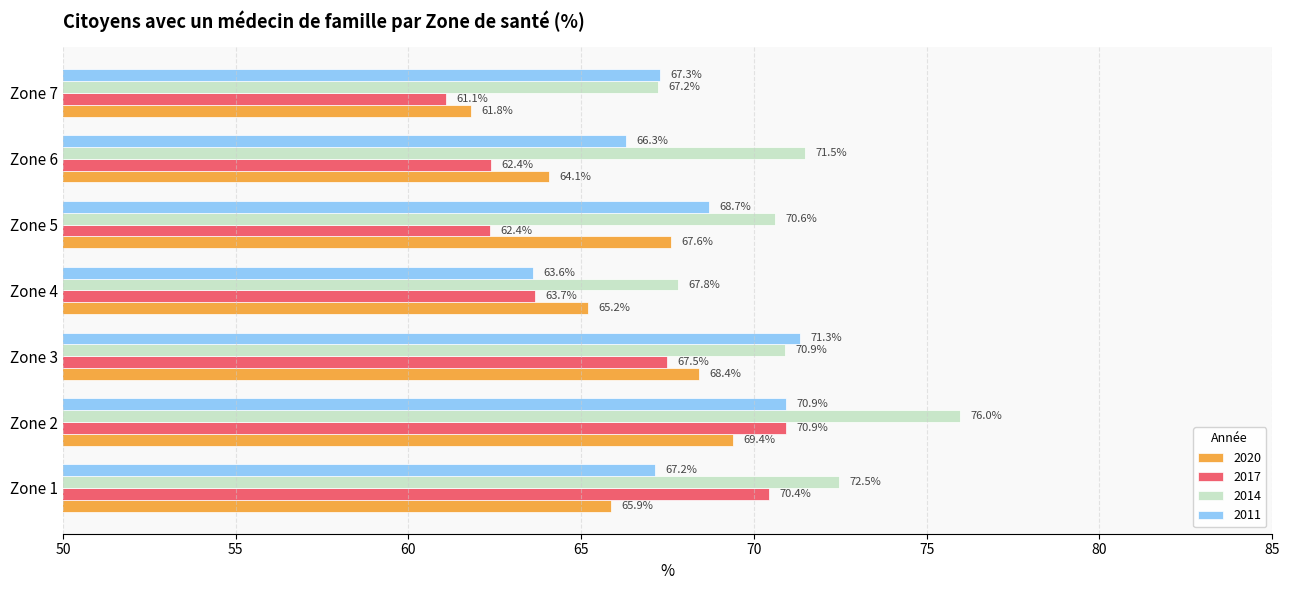

What is the difference between the highest and lowest values at Zone 4?

4.2